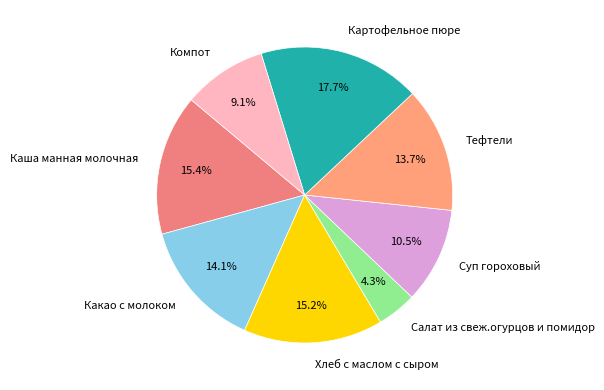

To the nearest percent, what percentage of the pie is Какао с молоком?

14%